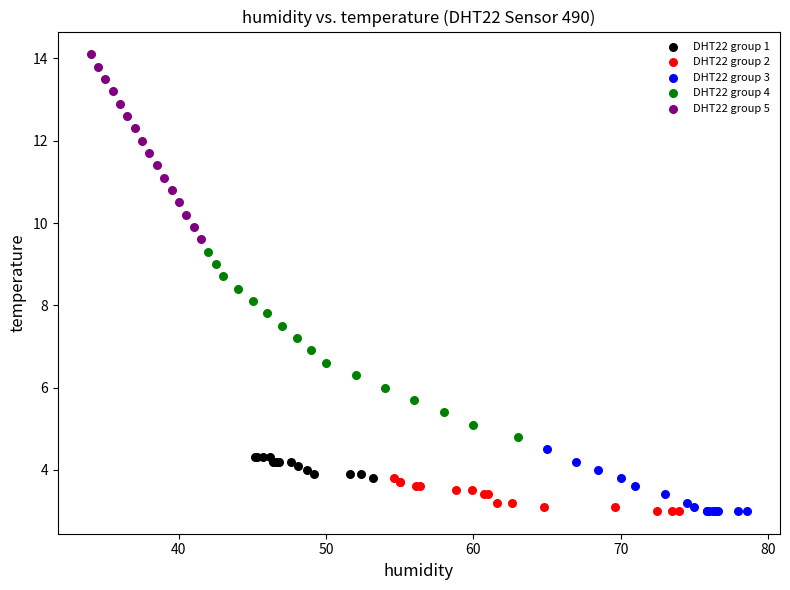

Which series contains the highest Y value?

DHT22 group 5